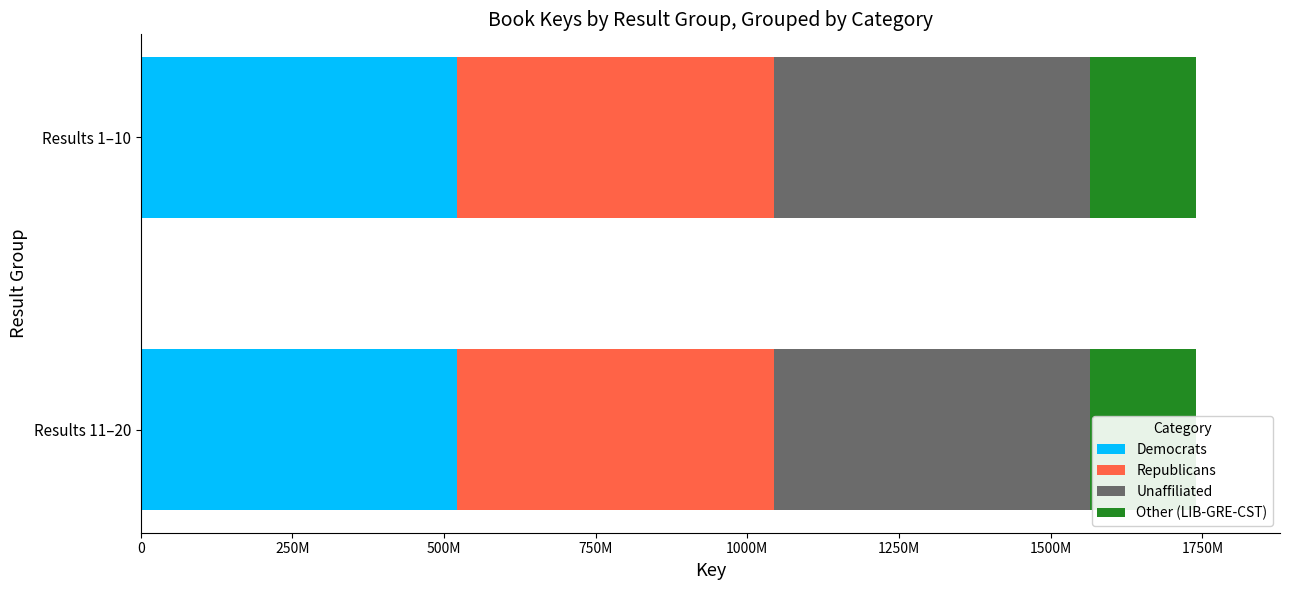

At how many categories does at least one series exceed 260450768?

2